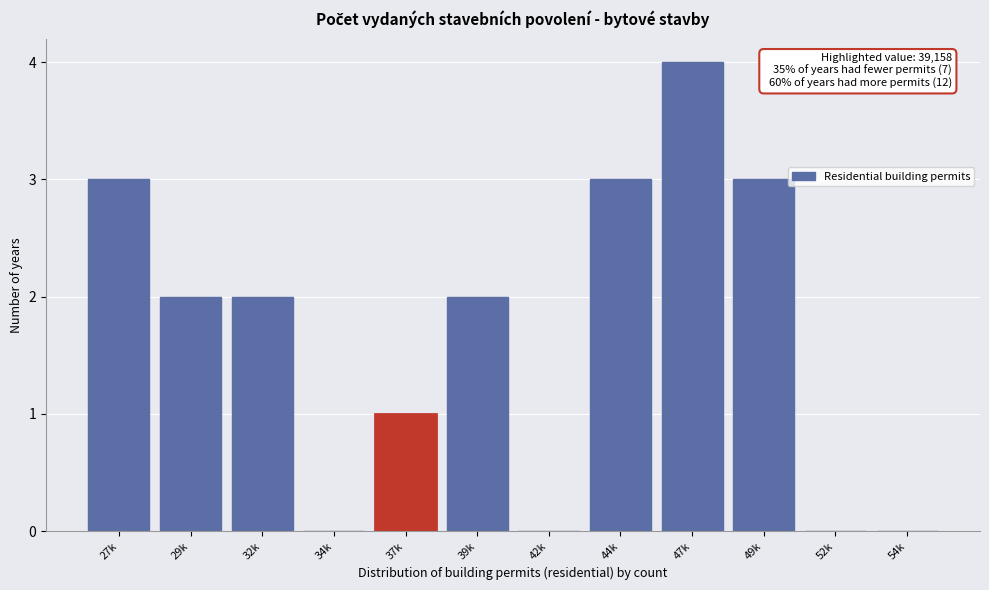

Reading left to right, what are all the values shown in this chart?

27k=3	29k=2	32k=2	34k=0	37k=1	39k=2	42k=0	44k=3	47k=4	49k=3	52k=0	54k=0